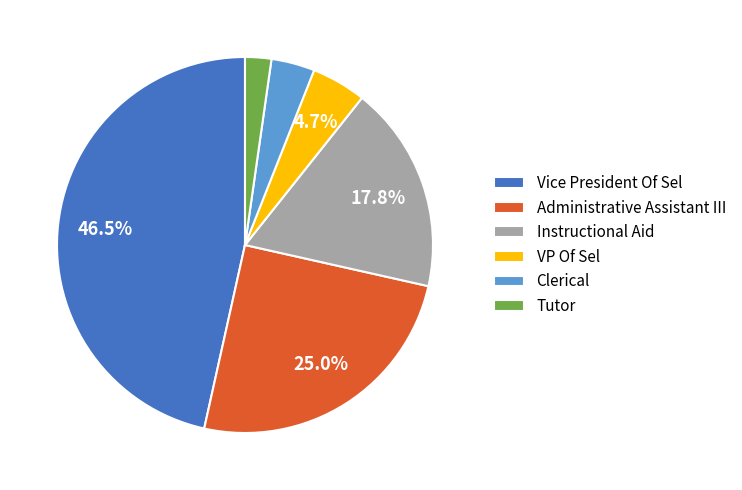

Which slice is the smallest?

Tutor